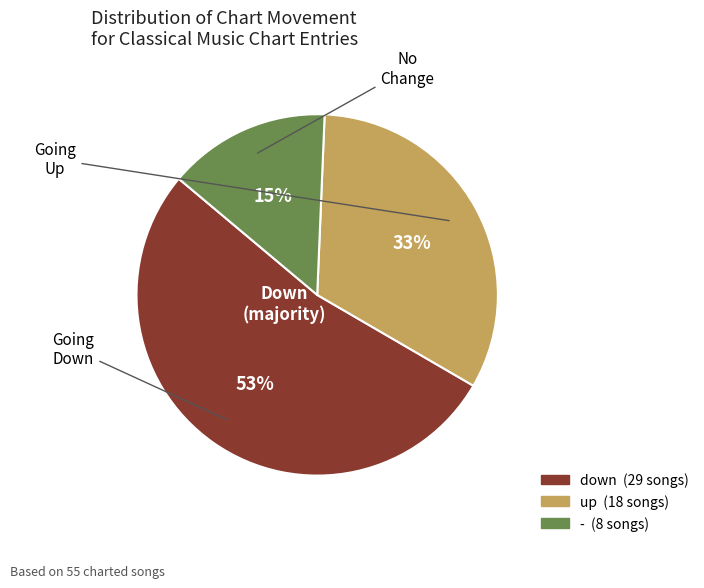

What is the largest slice in the pie chart?

down